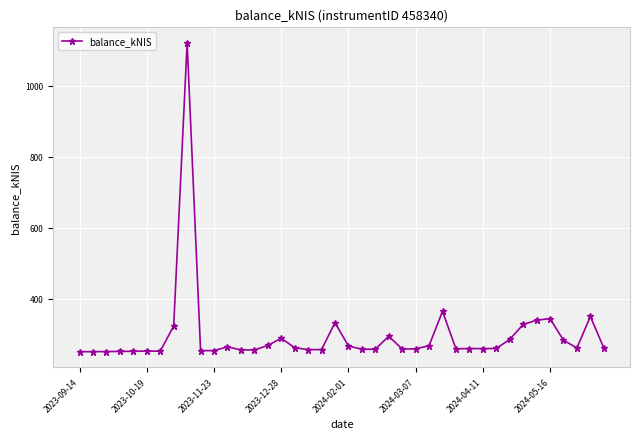

How many data points are above 259?

21